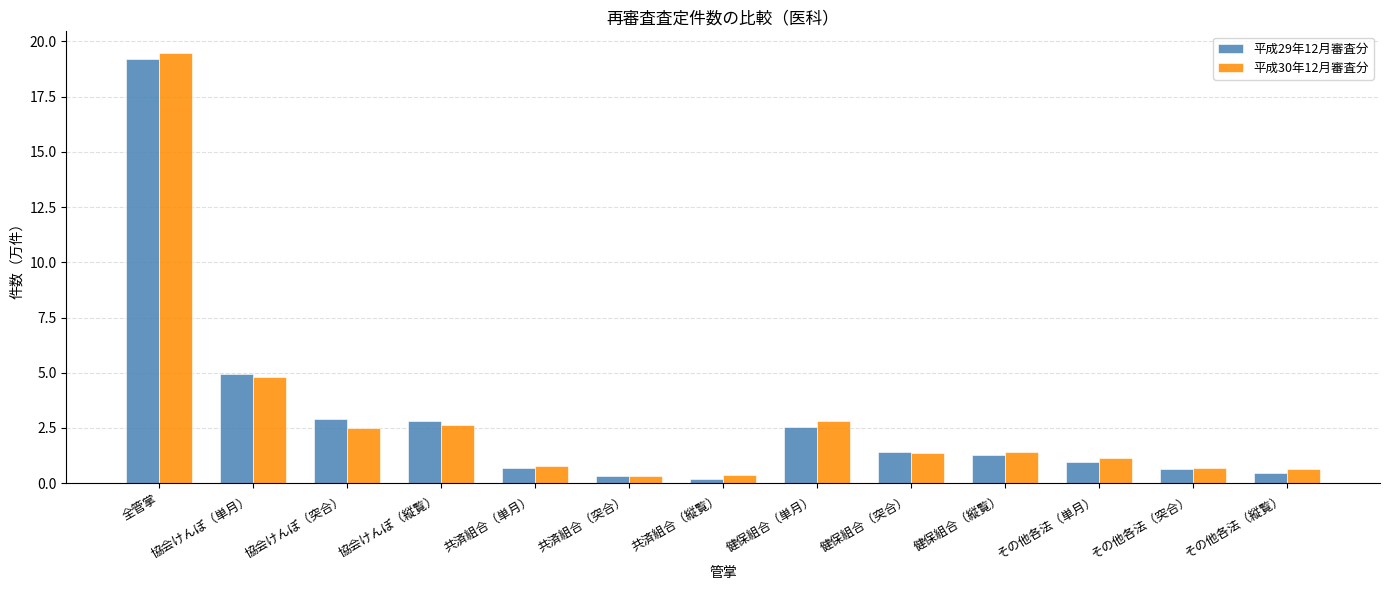

Is it true that 平成29年12月審査分 equals 0.5 at その他各法（縦覧）?

True